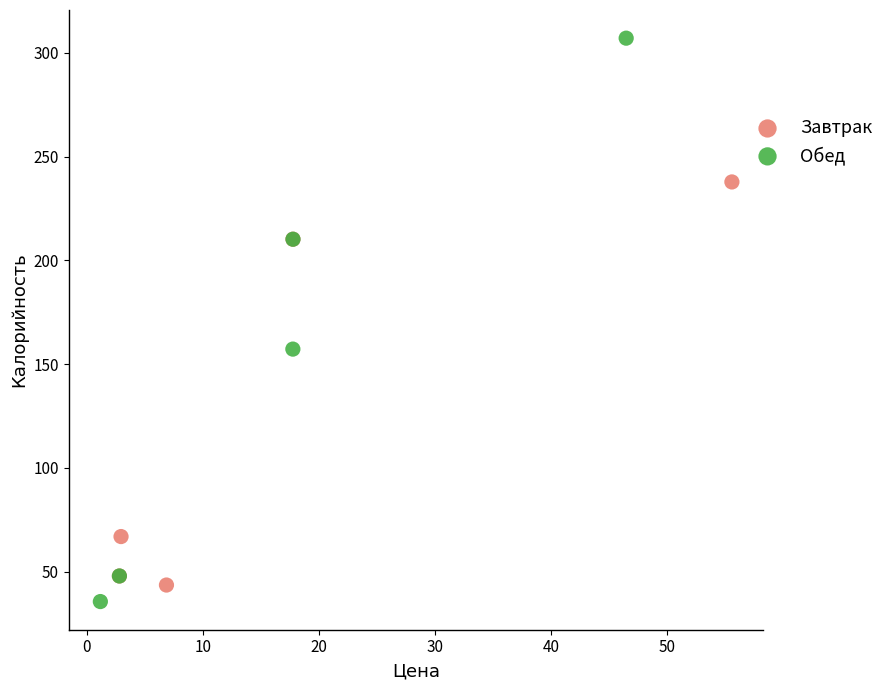

Which series reaches the maximum Y coordinate?

Обед